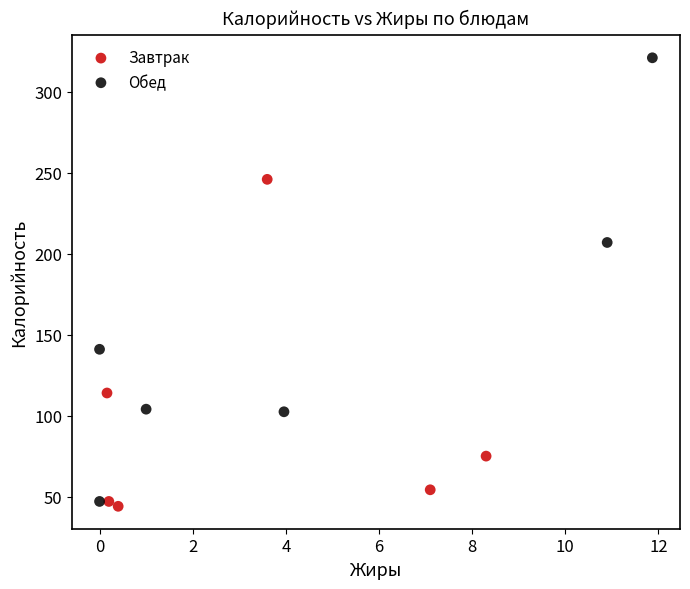

Which series has the largest Y range (max minus min)?

Обед